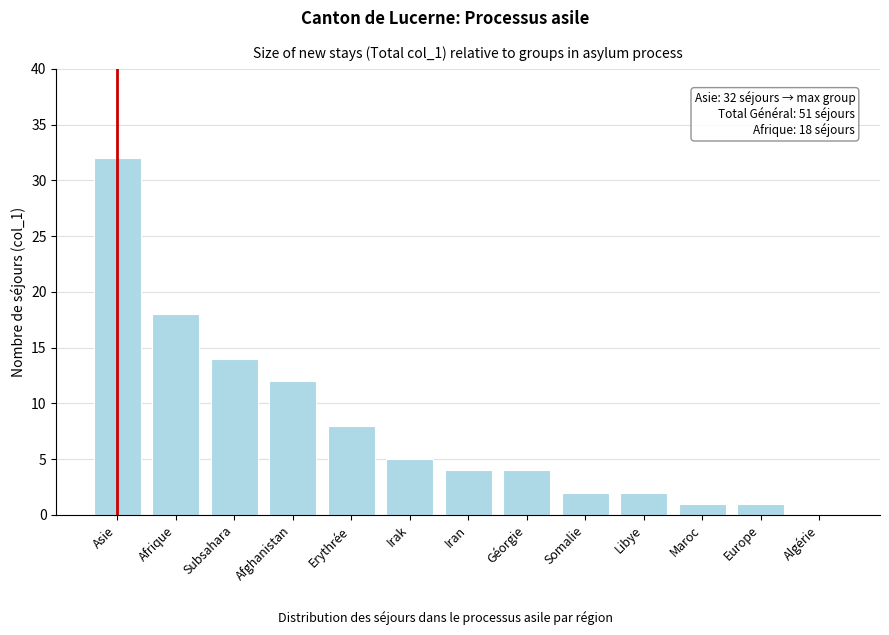

Reading left to right, extract all data points from this chart.

Asie=32	Afrique=18	Subsahara=14	Afghanistan=12	Erythrée=8	Irak=5	Iran=4	Géorgie=4	Somalie=2	Libye=2	Maroc=1	Europe=1	Algérie=0